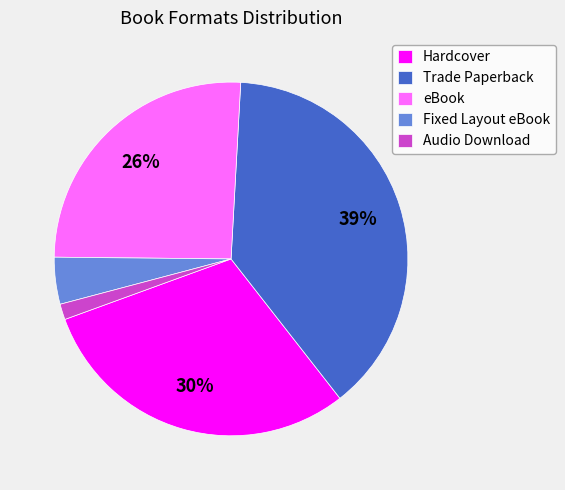

Which category has the smallest portion of the pie?

Audio Download